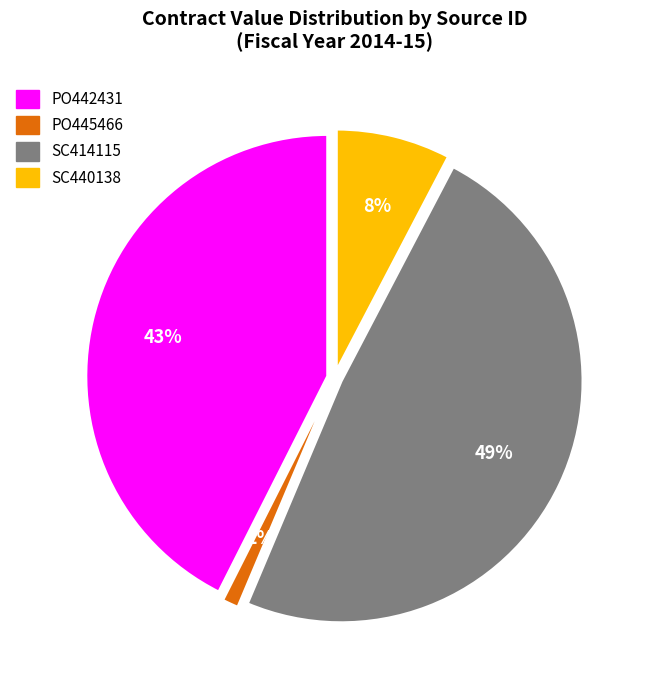

Is there a majority slice in this chart?

No